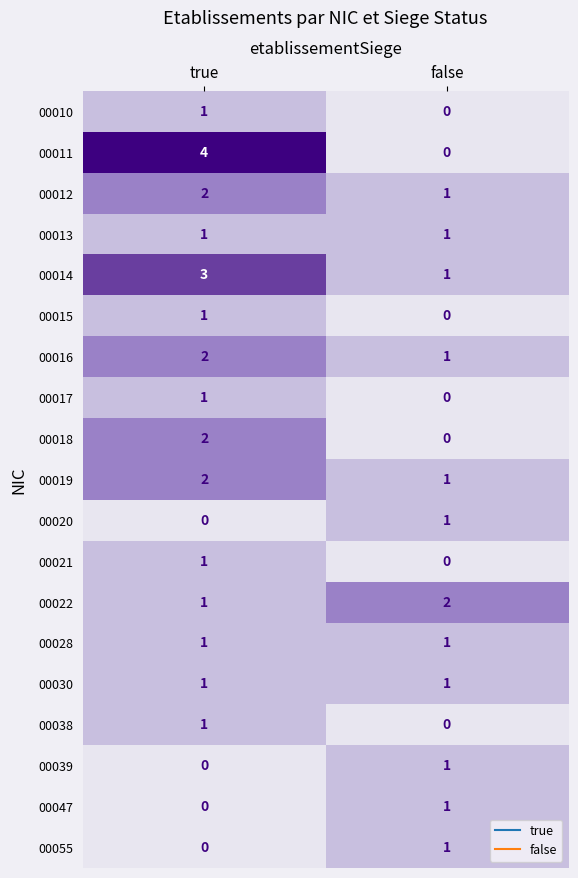

The value of 00015 at true is 2. True or false?

False